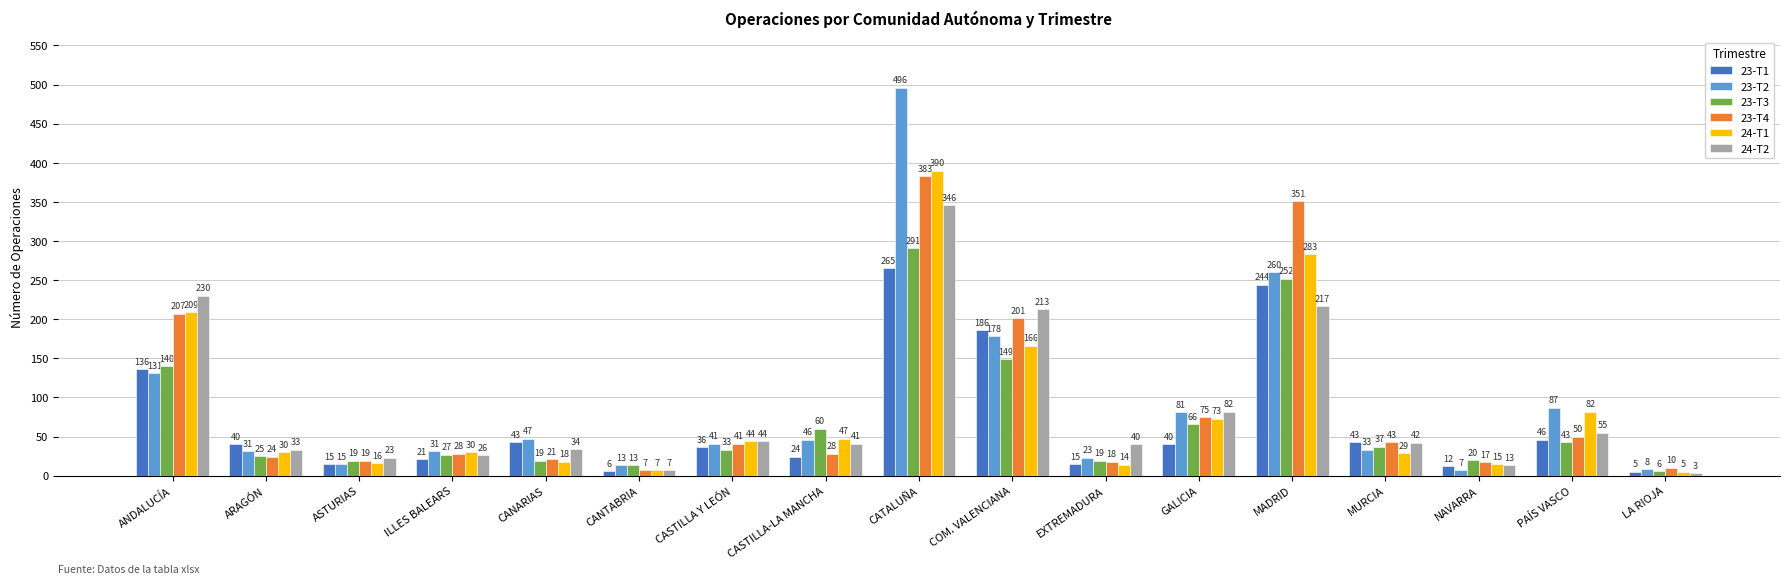

What is the sum of the 23-T1 values at LA RIOJA and CASTILLA Y LEÓN?

41